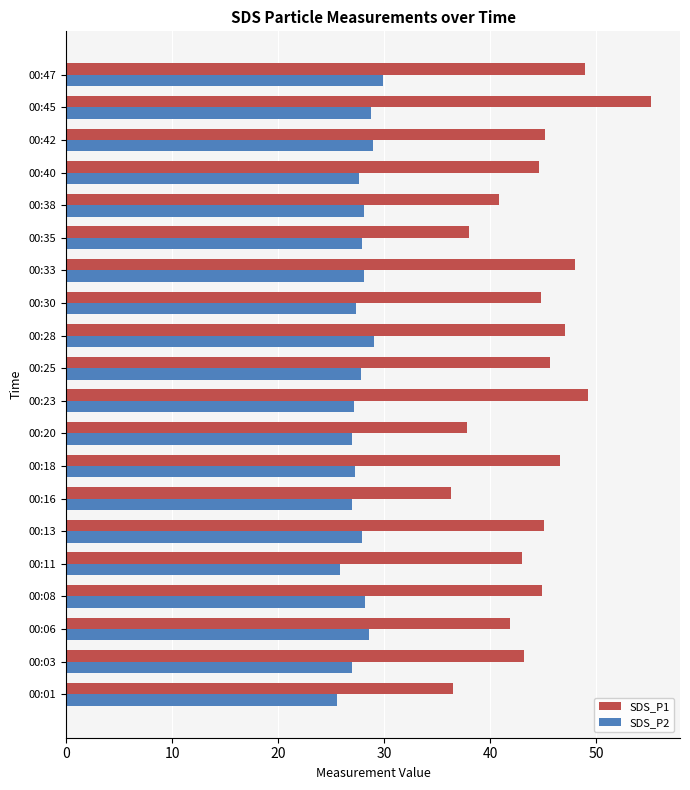

What is the difference between the maximum and minimum values in the SDS_P1 series?

18.9